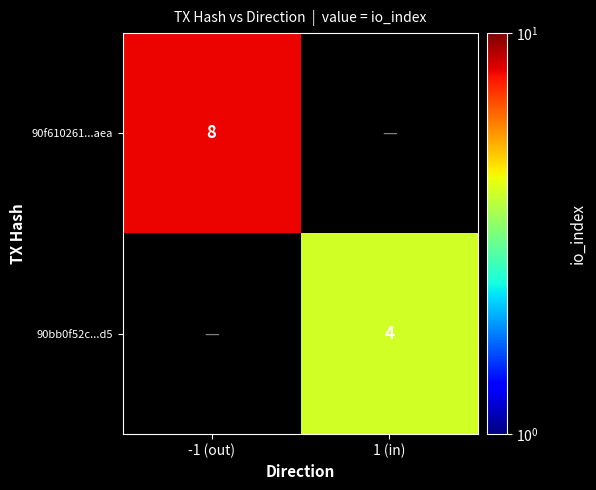

Is it true that 90bb0f52c...d5 equals 6.7 at 1 (in)?

False